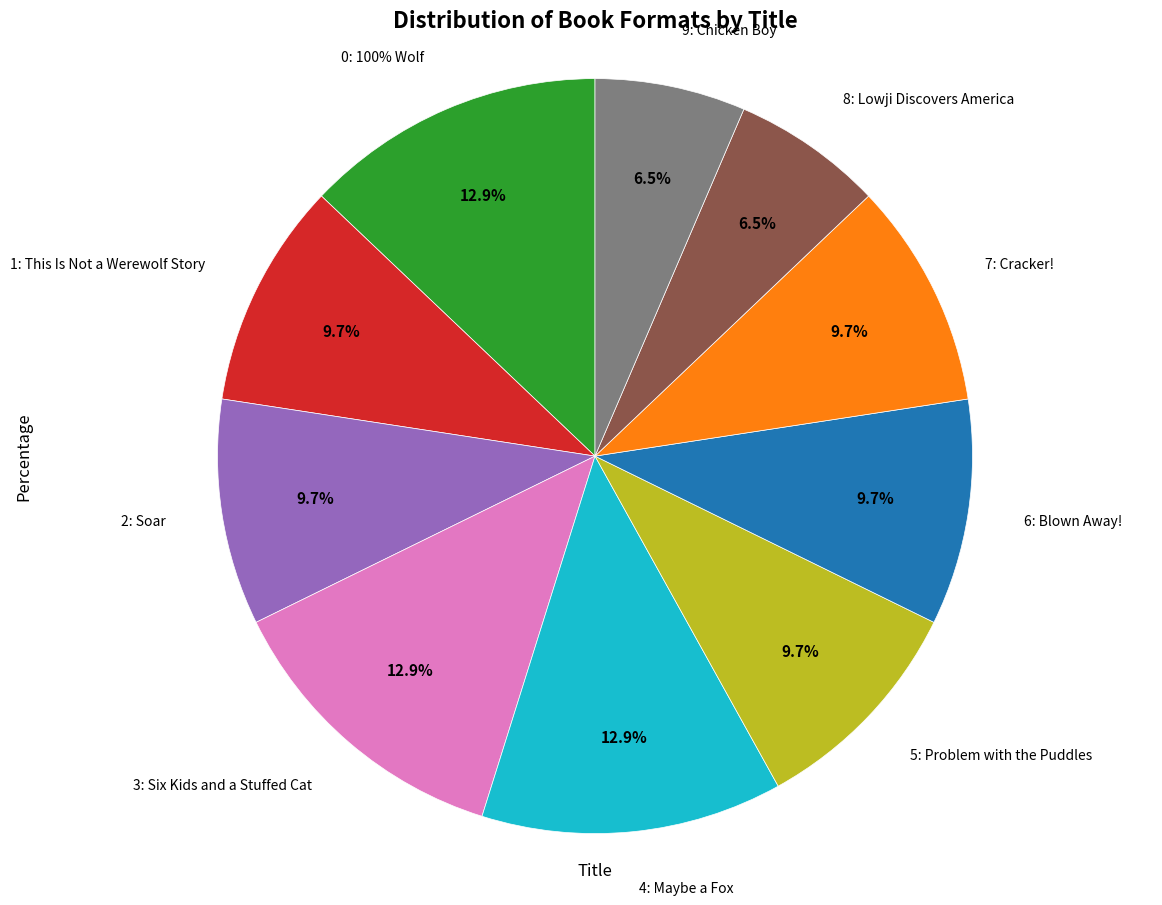

What is the largest slice in the pie chart?

100% Wolf